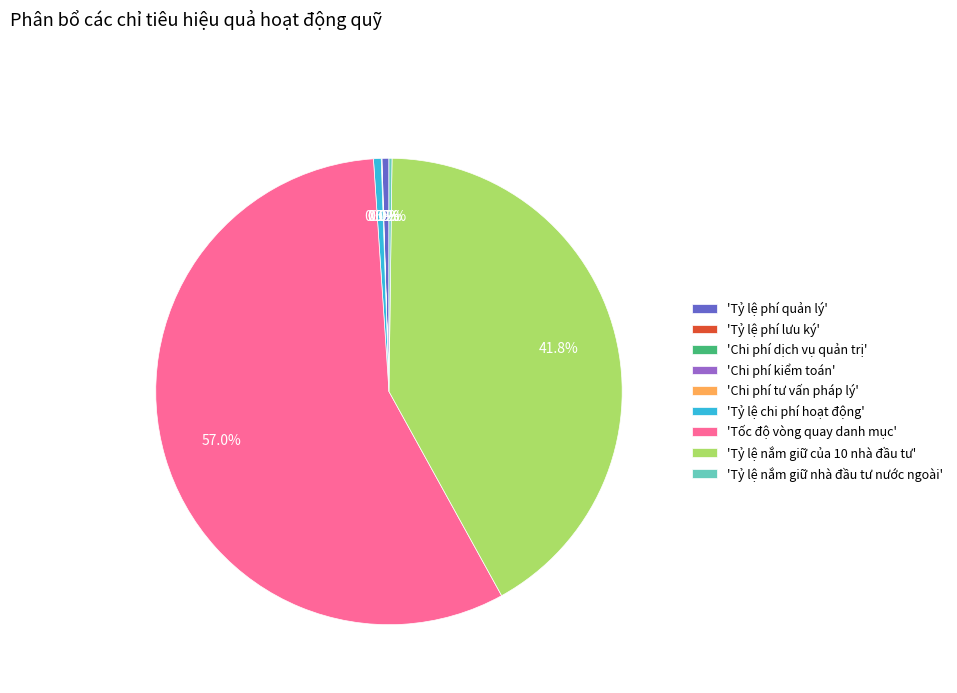

Which slice represents more than half of the pie?

'Tốc độ vòng quay danh mục'